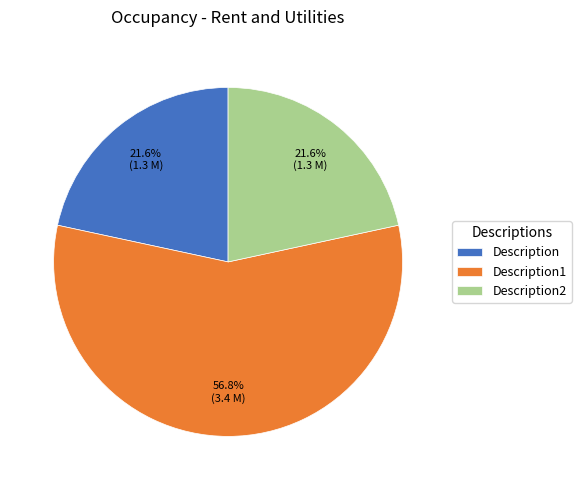

What percentage do Description and Description1 together represent?

78.4%